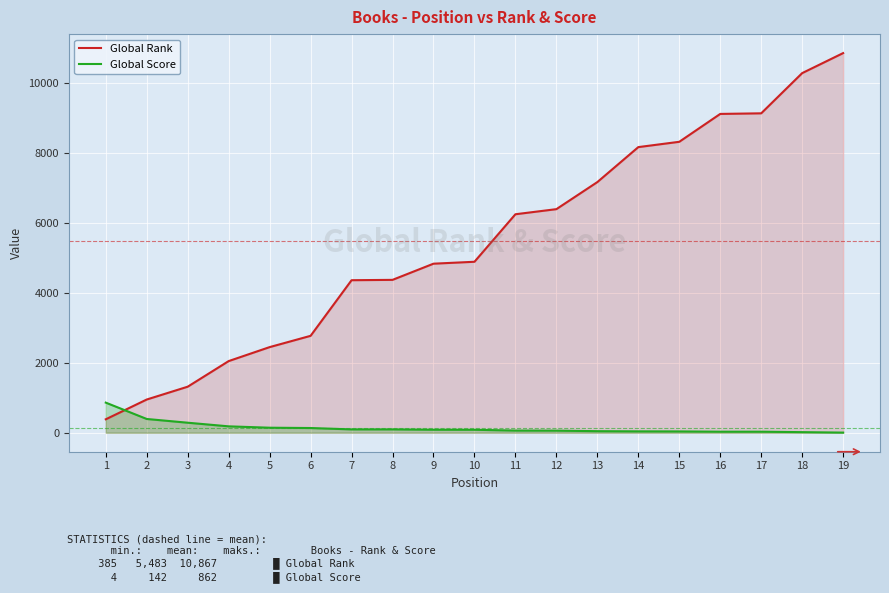

What is the value of the Global Score point at the 11th from the left?

62